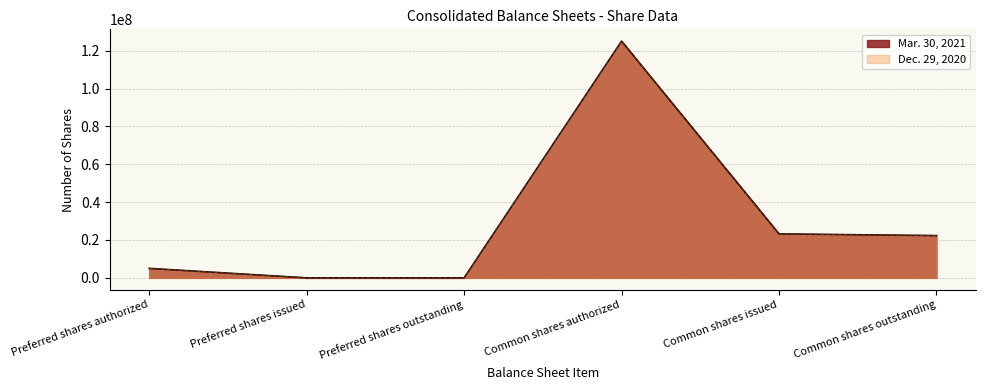

True or false: Mar. 30, 2021 and Dec. 29, 2020 intersect in this chart.

False